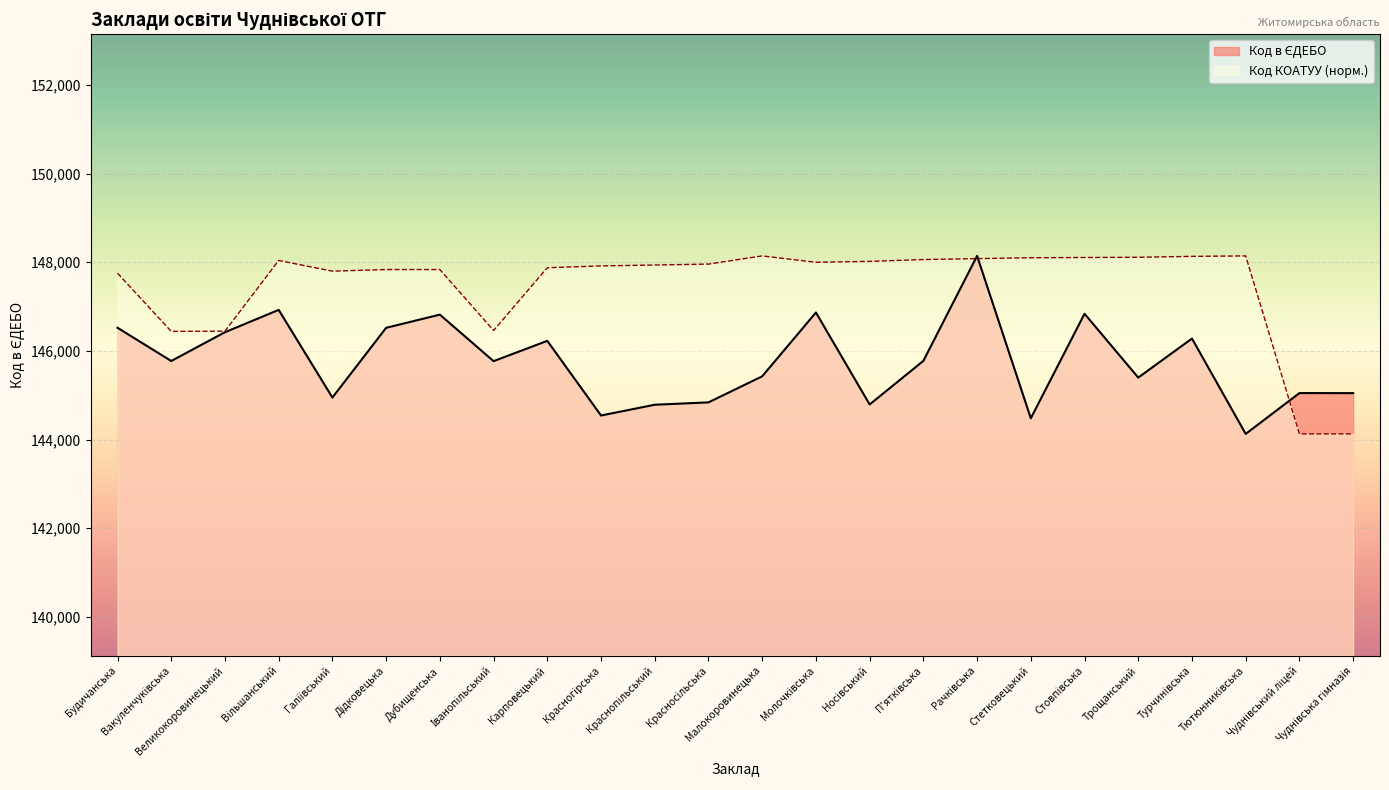

List the series in order of their peak value, highest first.

Код в ЄДЕБО, Код КОАТУУ